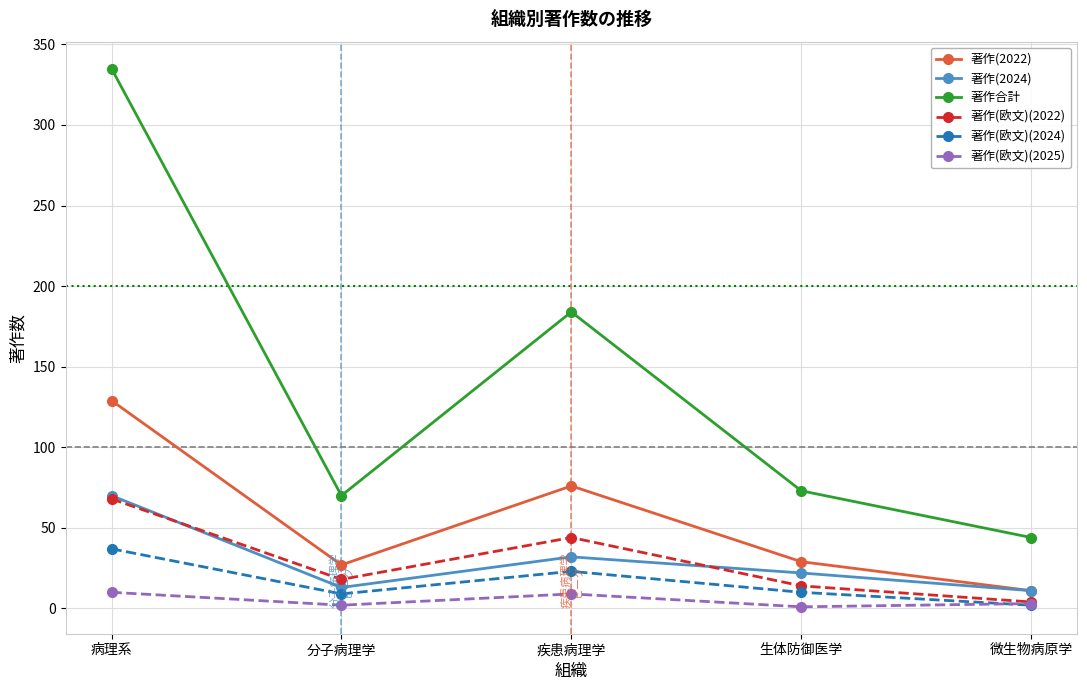

Where is the first local minimum for 著作(2024)?

分子病理学